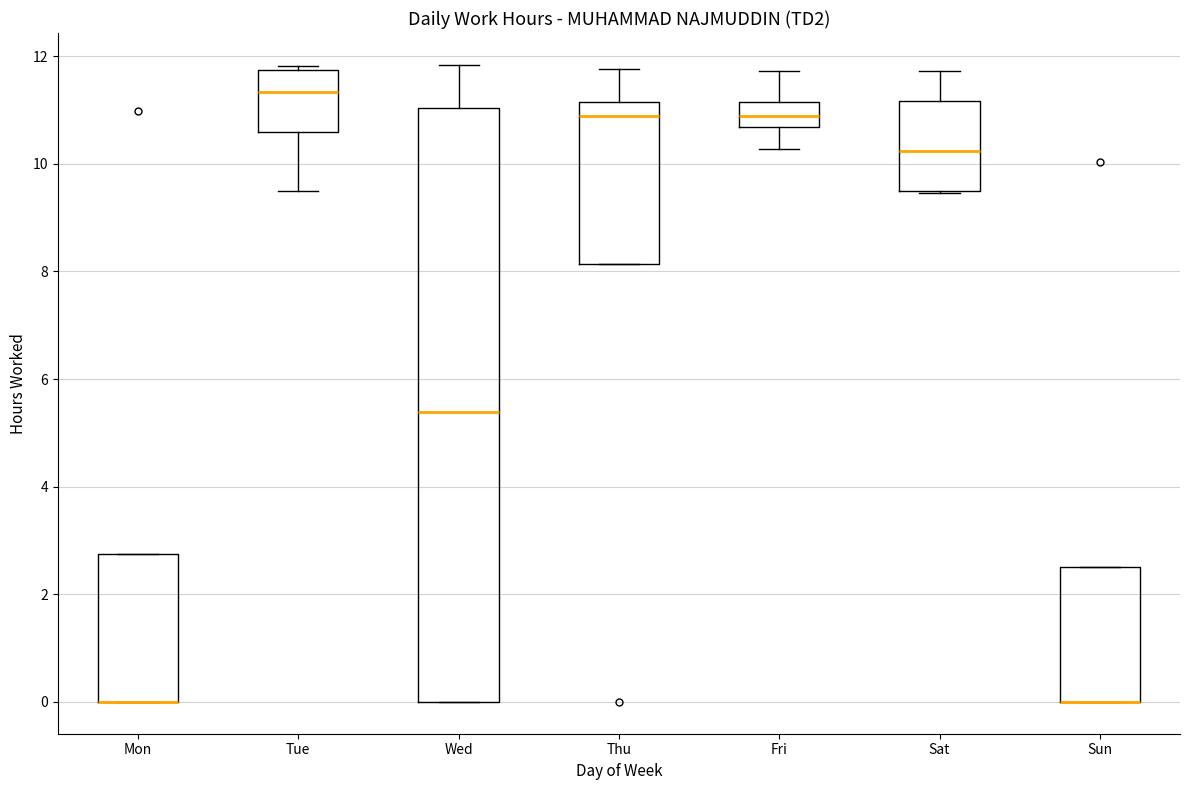

Reading left to right, read every box against the y-axis: the position of its median line, the range the box covers, and the ends of its whiskers. The values are not printed on the chart, so give them approximately, as read against the axis.

Mon: median 0.0 (drawn on the box's lower edge), box 0.0 to 2.8, whiskers 0.0 to 2.8
Tue: median 11.4, box 10.6 to 11.8, whiskers 9.4 to 11.8 (just above the box's upper edge)
Wed: median 5.4, box 0.0 to 11.0, whiskers 0.0 to 11.8
Thu: median 10.8, box 8.2 to 11.2, whiskers 8.2 to 11.8
Fri: median 10.8, box 10.6 to 11.2, whiskers 10.2 to 11.8
Sat: median 10.2, box 9.6 to 11.2, whiskers 9.4 to 11.8
Sun: median 0.0 (drawn on the box's lower edge), box 0.0 to 2.6, whiskers 0.0 to 2.6